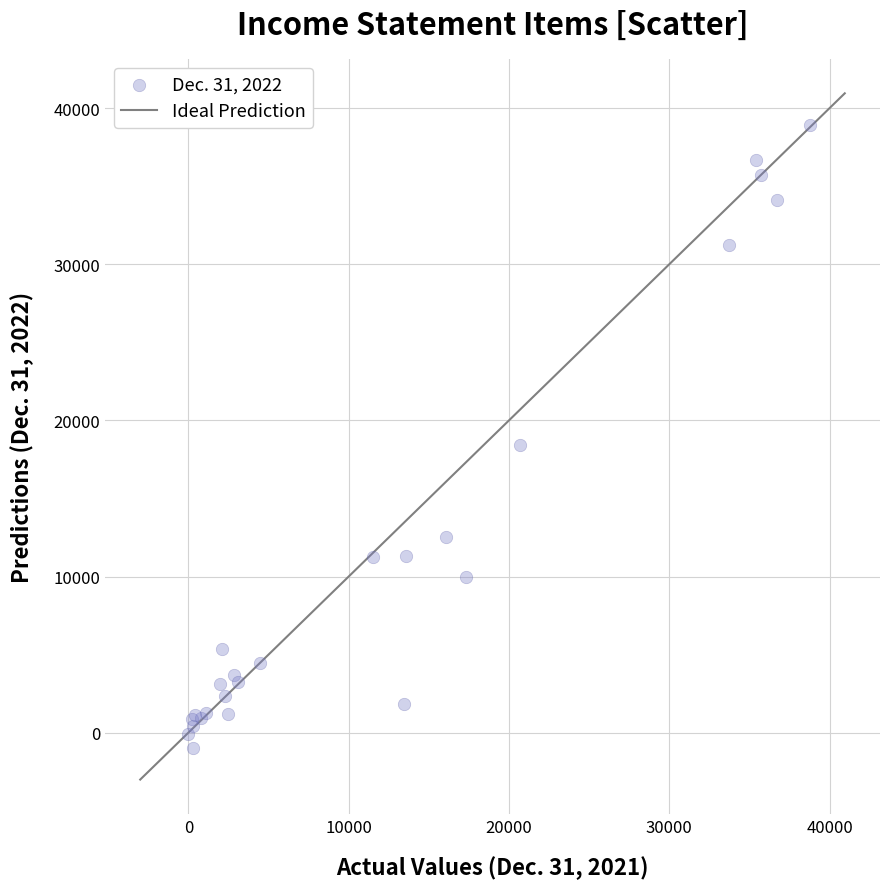

What Y value in the scatter plot is closest to 18971?

18452